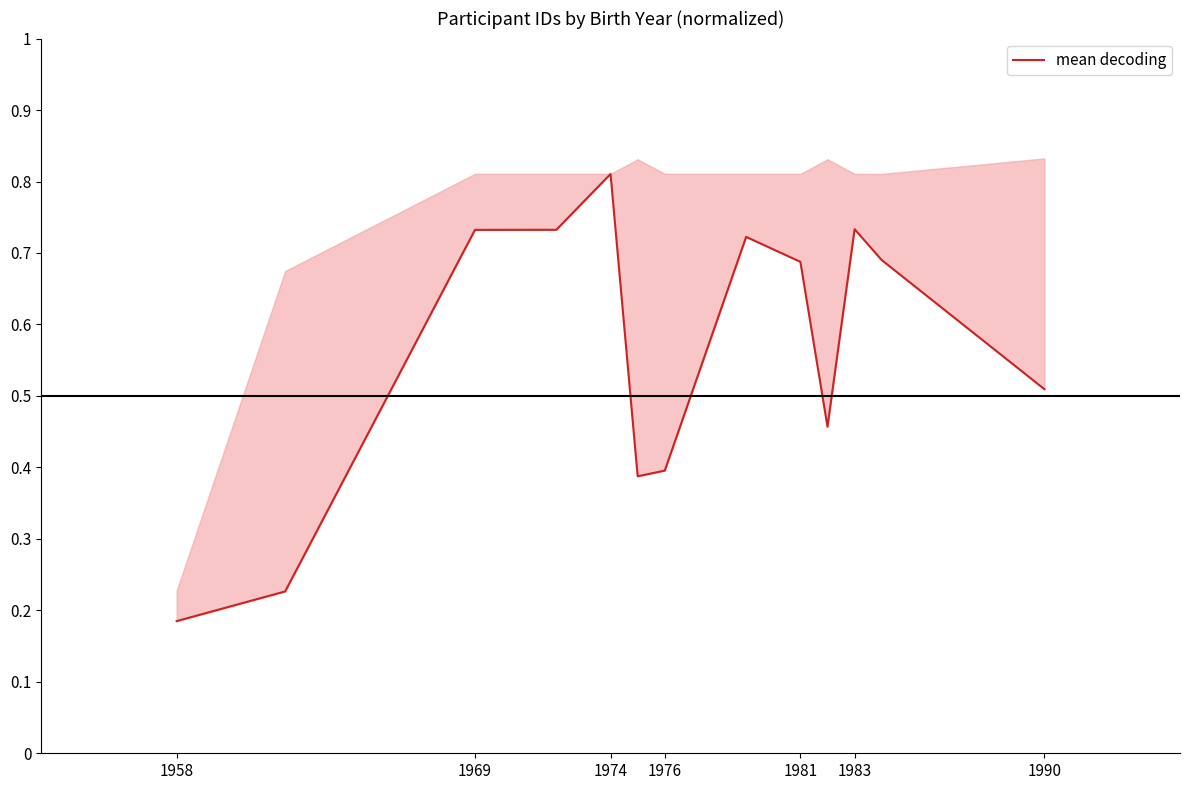

Where is mean decoding nearest to the value 0?

1958